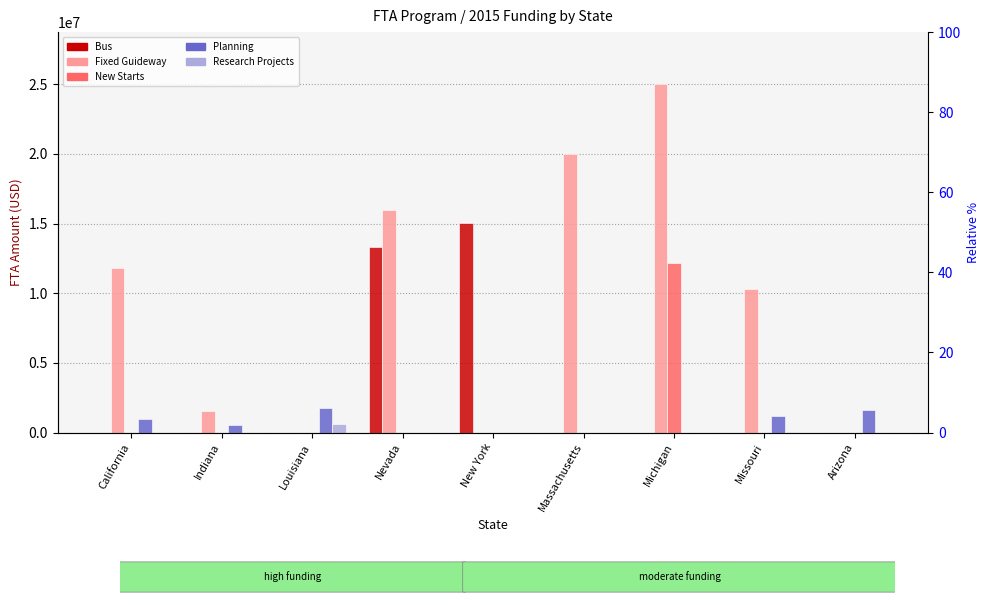

What is the maximum value for Planning?

1765341